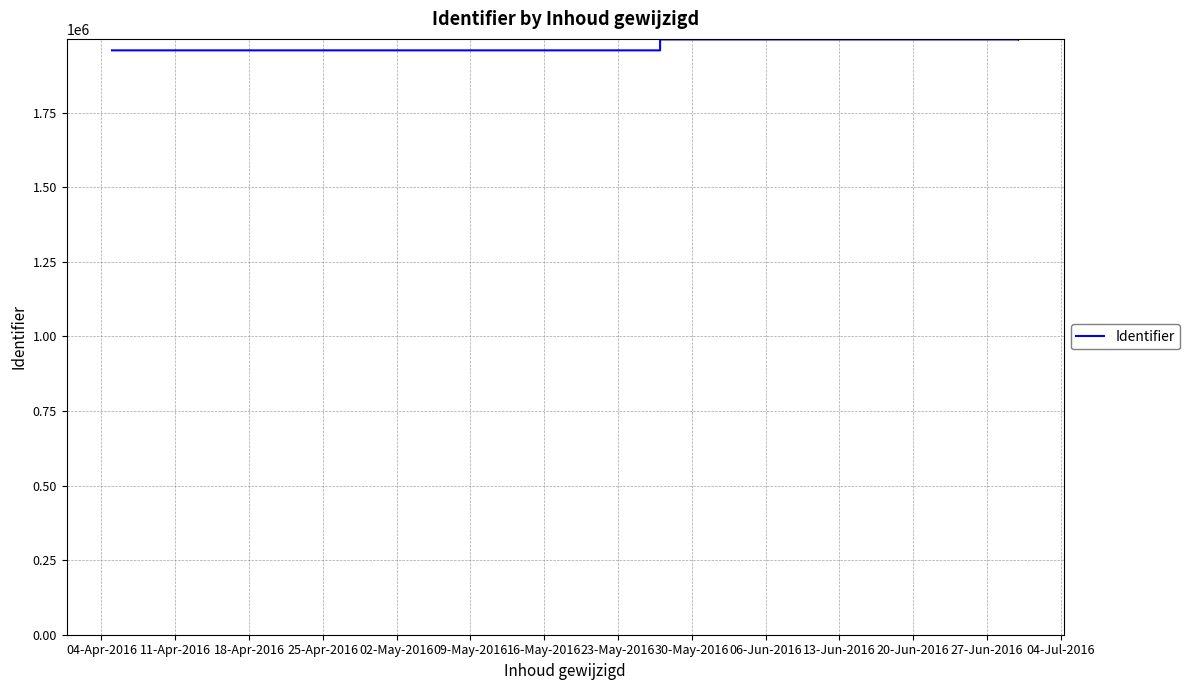

How many series are shown in this chart?

1